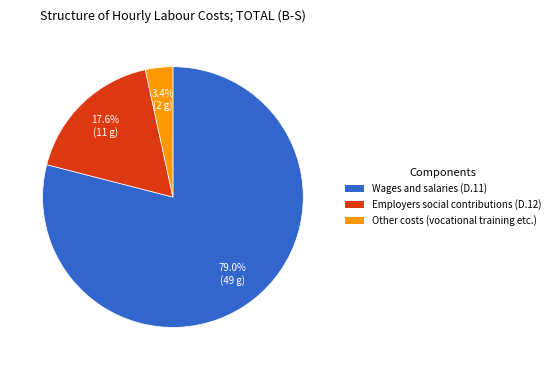

What percentage do Other costs and Wages and salaries (D.11) together represent?

82.4%